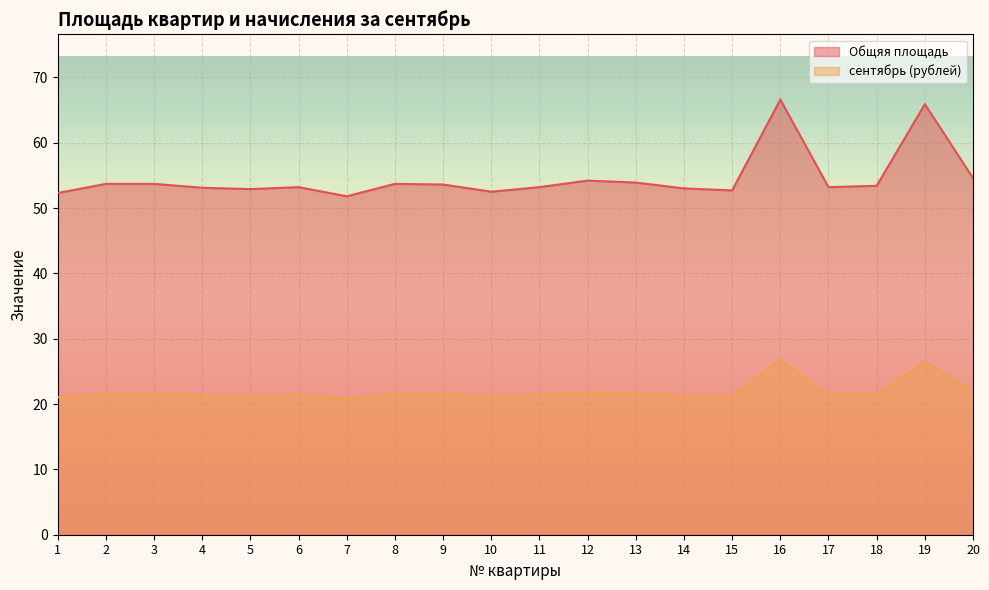

Which series has the largest total across all categories?

Общяя площадь